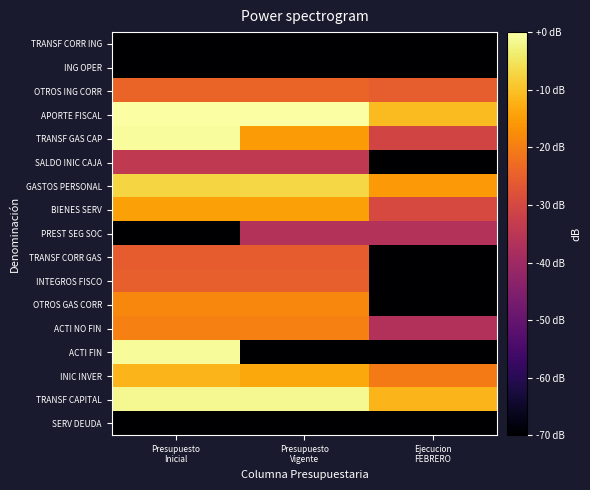

Which series has the largest total across all categories?

APORTE FISCAL